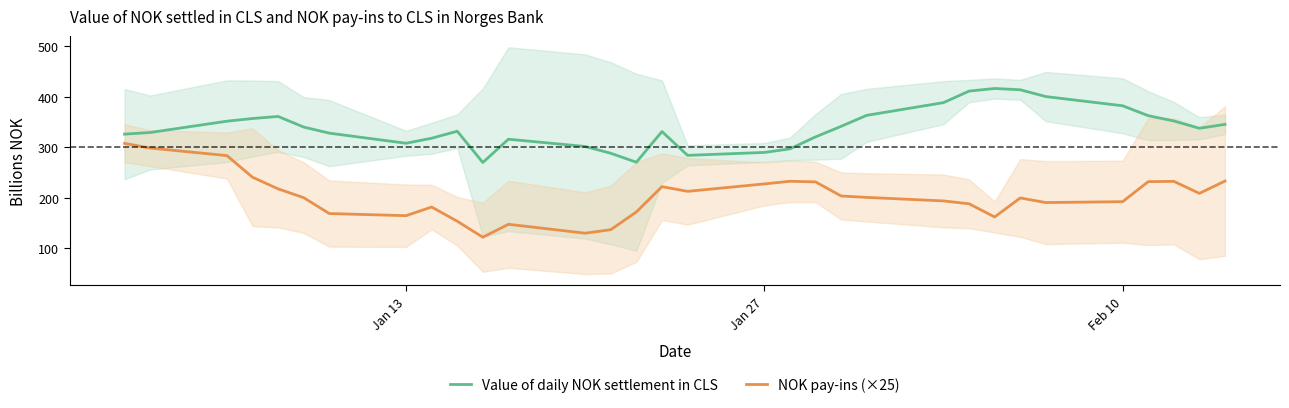

True or false: NOK pay-ins (×25) has a value of 164.7 at Jan 13.

True